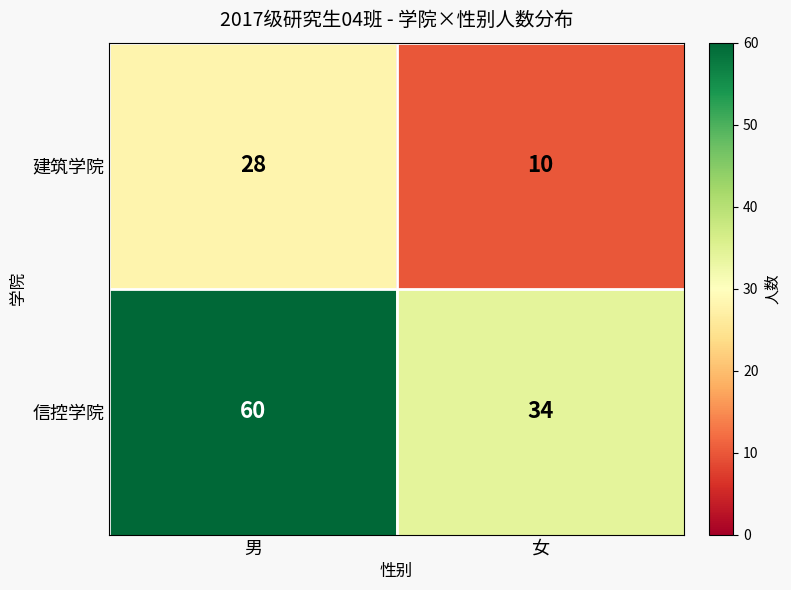

Rank the series by their average value, from highest to lowest.

信控学院, 建筑学院